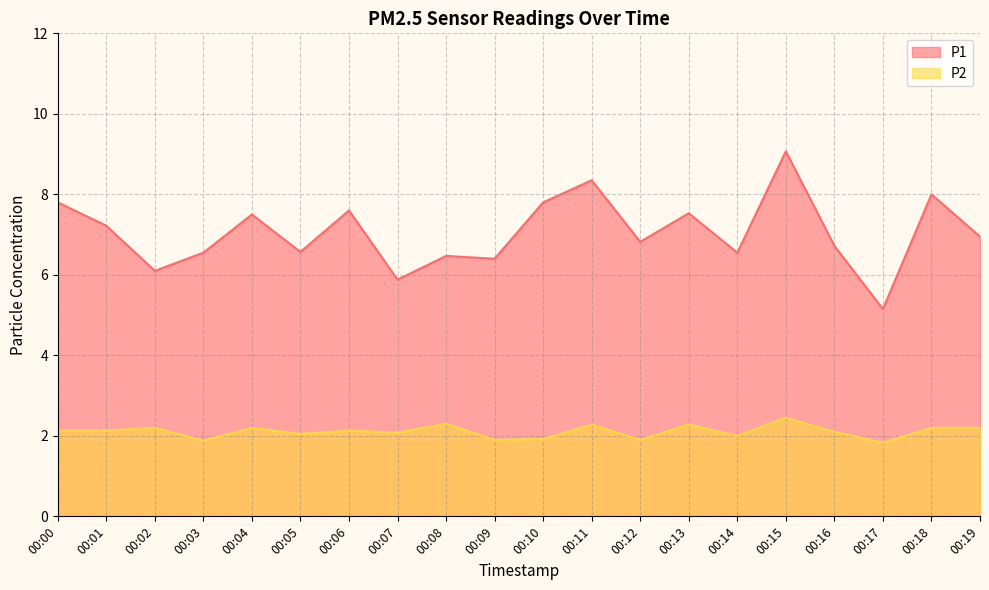

What is the value of the P1 point at the 13th from the left?

6.8